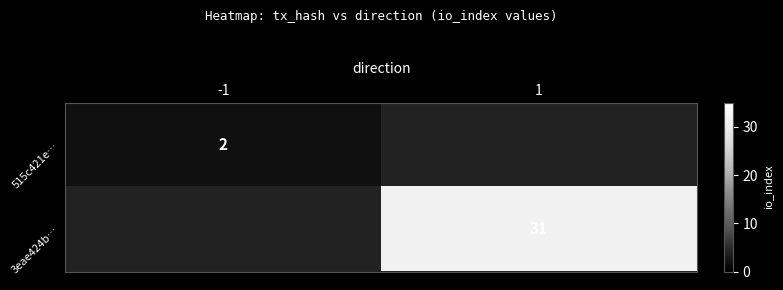

Which category has the highest value across all series?

1